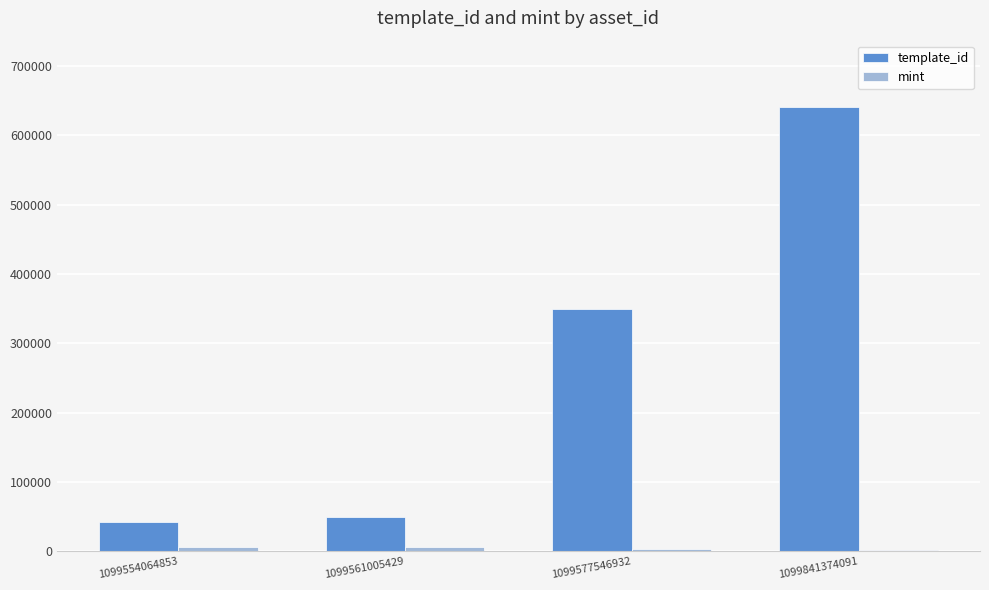

What is the minimum value shown in the chart?

2629